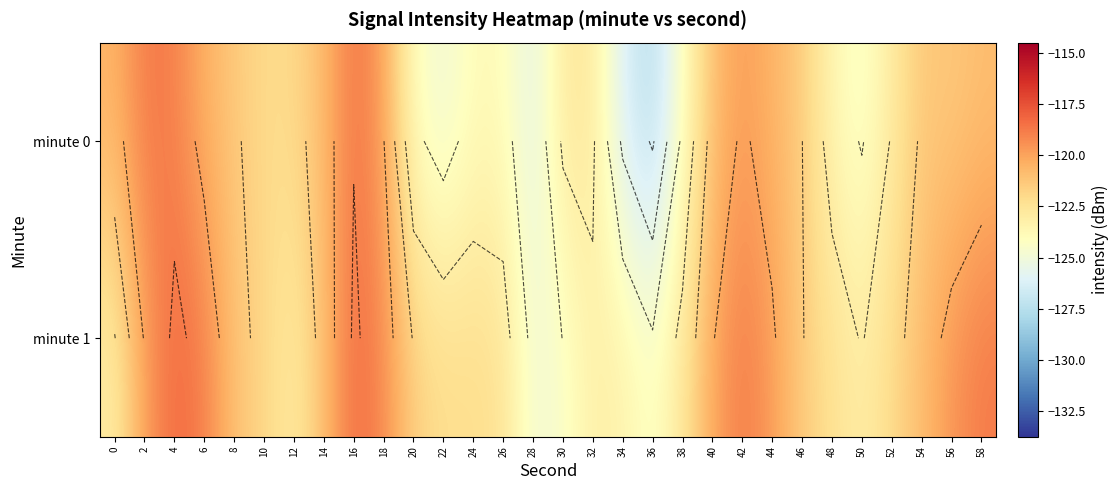

What is the minimum value shown in the chart?

-127.7